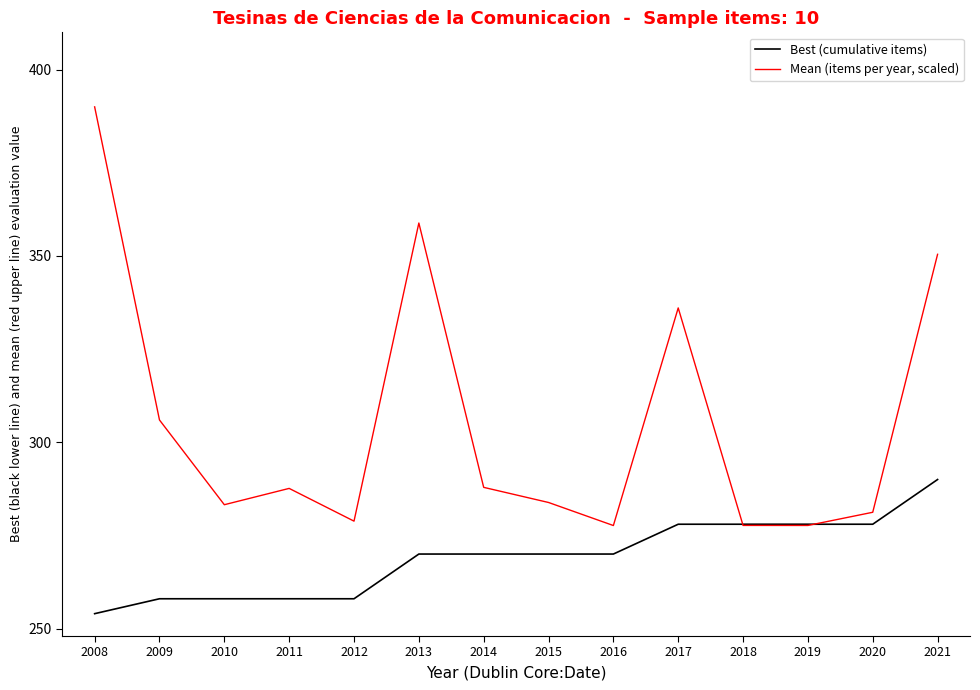

In Mean (items per year, scaled), how many points are lower than both neighbors (excluding endpoints)?

4